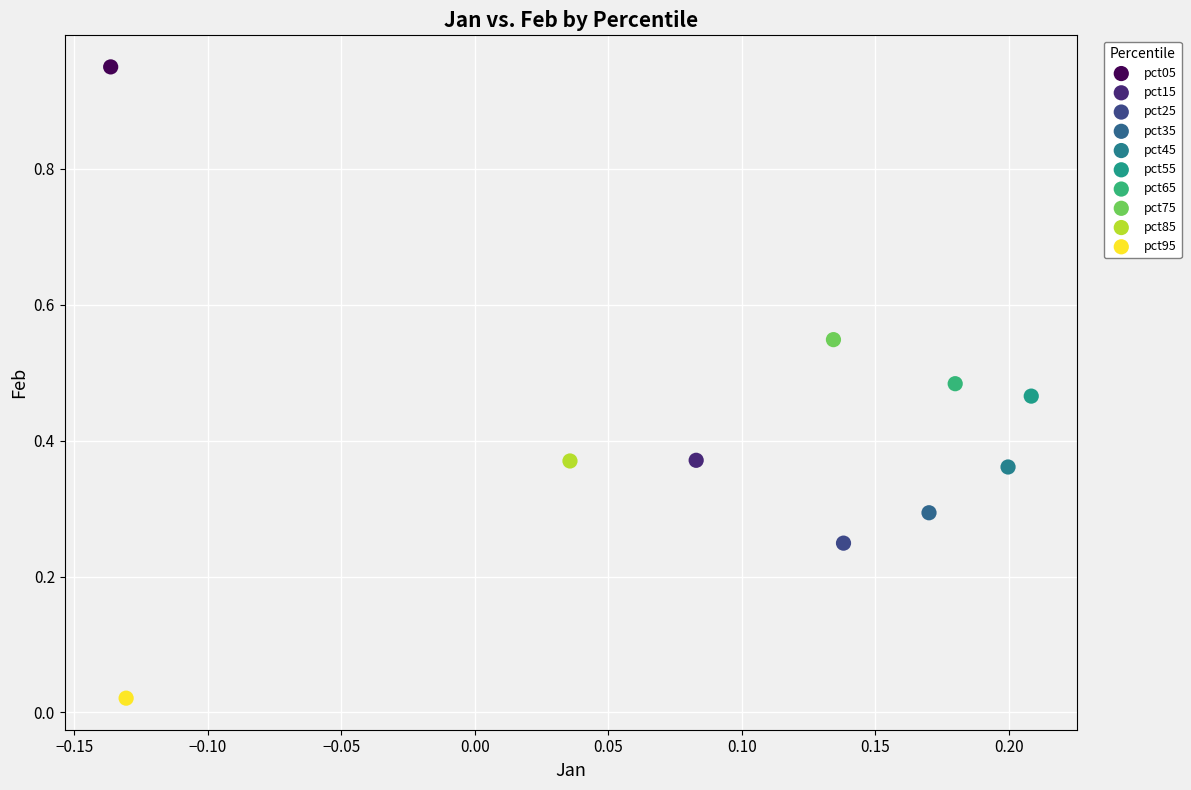

Which series contains the highest Y value?

pct05